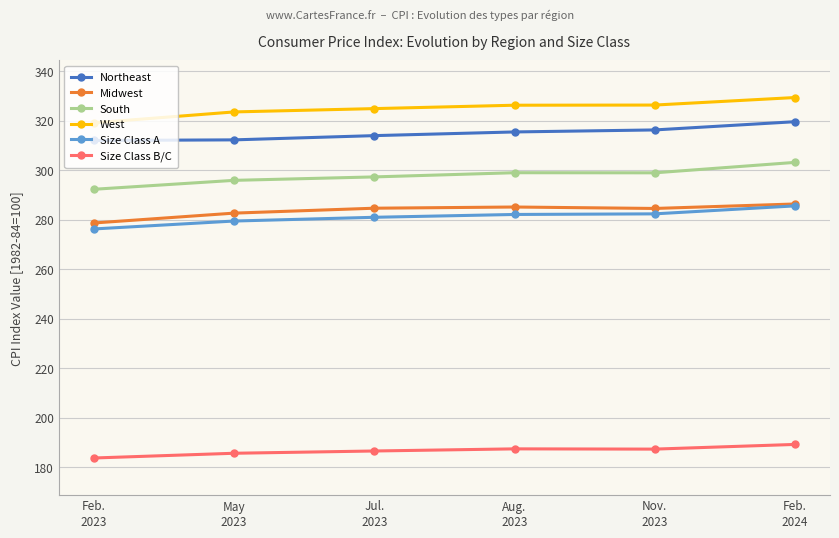

What is the smallest value displayed?

183.8